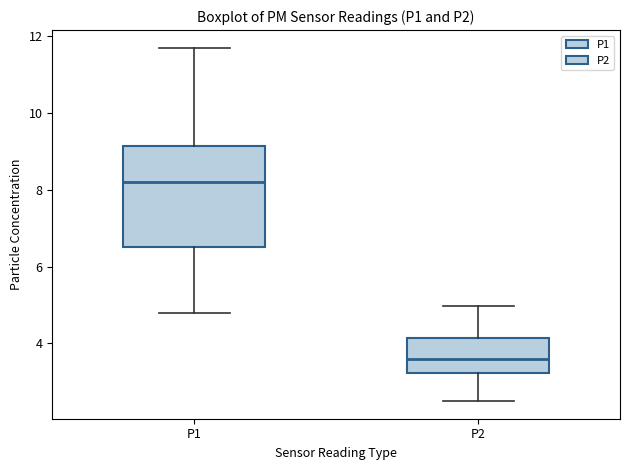

Which box is the tallest, from its lower edge to its upper edge?

P1